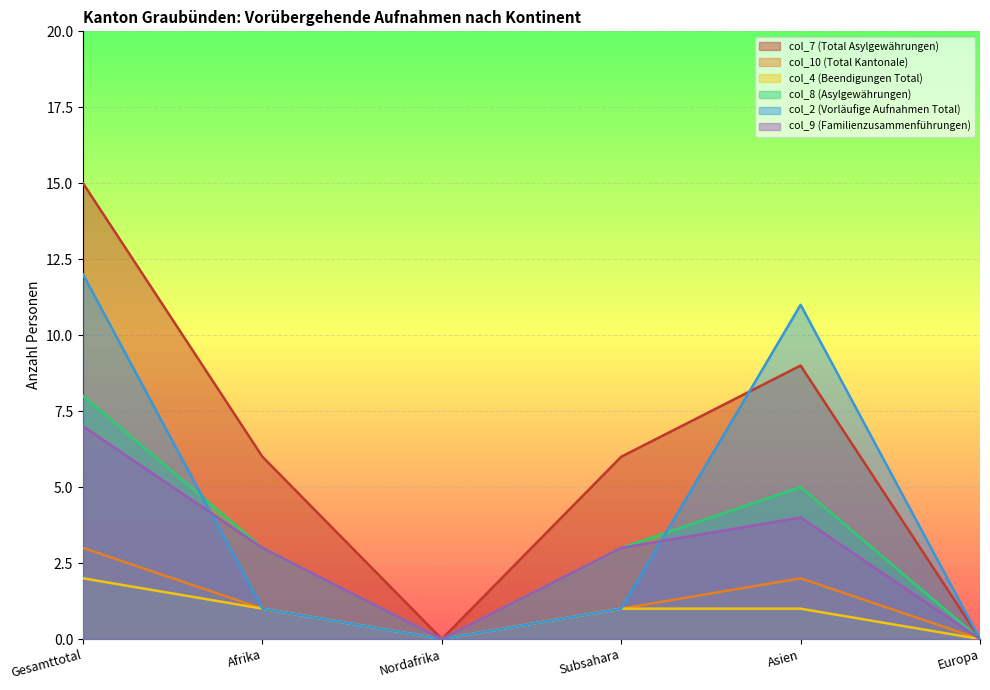

After their last crossing, which series has the higher values: col_2 (Vorläufige Aufnahmen Total) or col_7 (Total Asylgewährungen)?

col_2 (Vorläufige Aufnahmen Total)